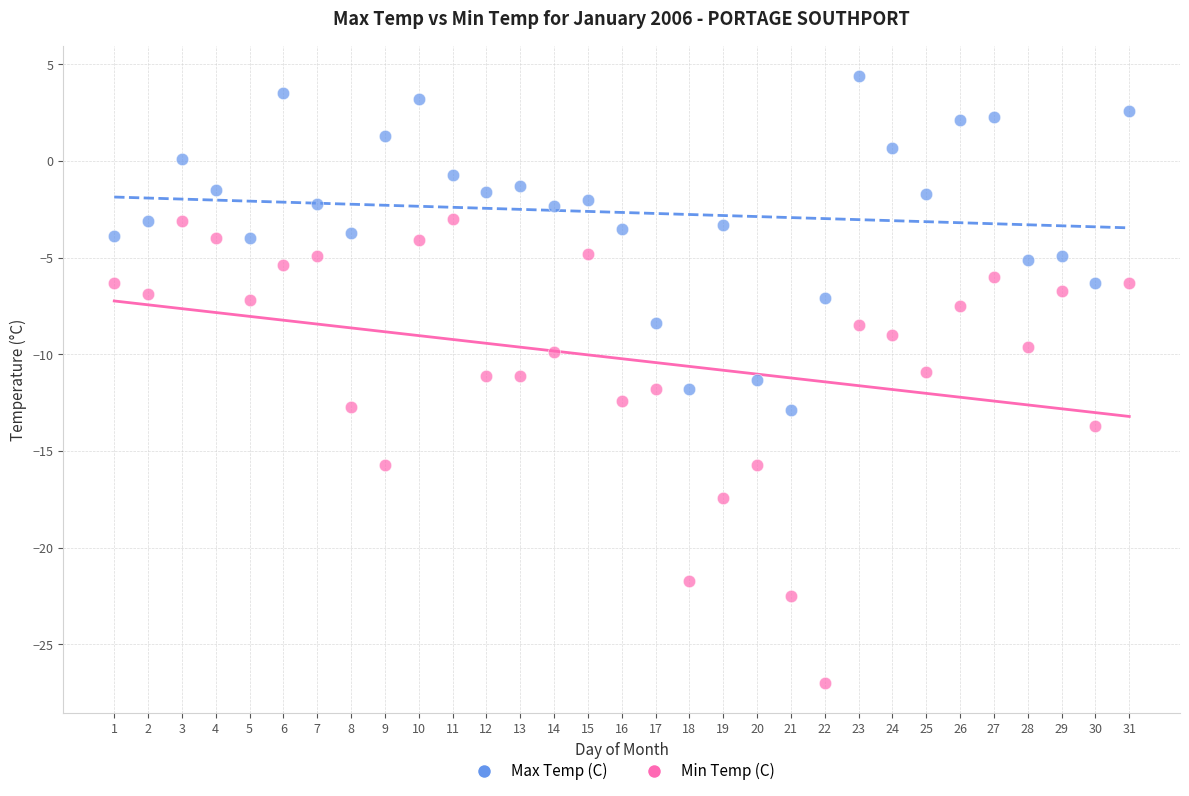

Which series has the largest Y range (max minus min)?

Min Temp (C)